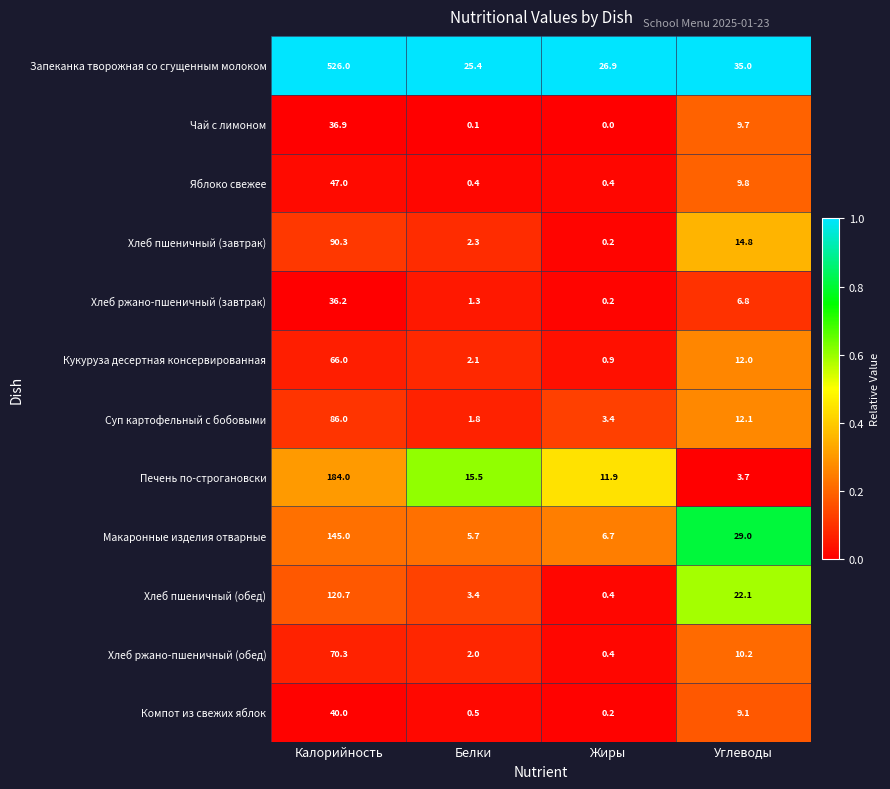

Rank the series at Калорийность from highest to lowest value.

Запеканка творожная со сгущенным молоком, Печень по-строгановски, Макаронные изделия отварные, Хлеб пшеничный (обед), Хлеб пшеничный (завтрак), Суп картофельный с бобовыми, Хлеб ржано-пшеничный (обед), Кукуруза десертная консервированная, Яблоко свежее, Компот из свежих яблок, Чай с лимоном, Хлеб ржано-пшеничный (завтрак)